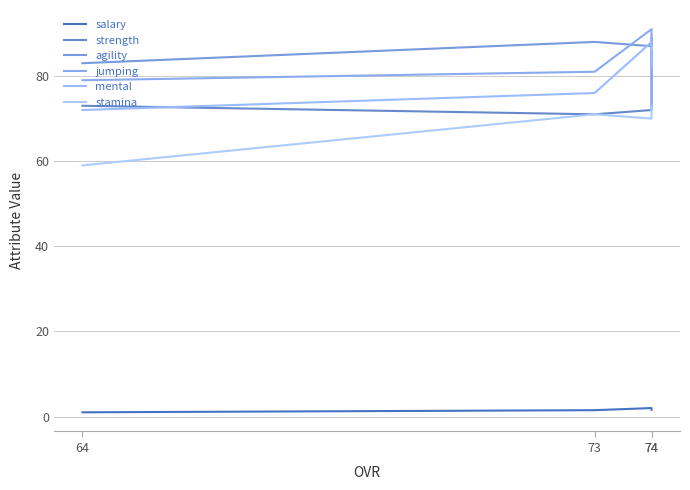

Reading right to left, transcribe all the data shown in this chart.

salary: 1.0	1.5	2.0	1.6
strength: 73.0	71.0	72.0	86.0
agility: 83.0	88.0	87.0	89.0
jumping: 79.0	81.0	91.0	72.0
mental: 72.0	76.0	88.0	82.0
stamina: 59.0	71.0	70.0	73.0